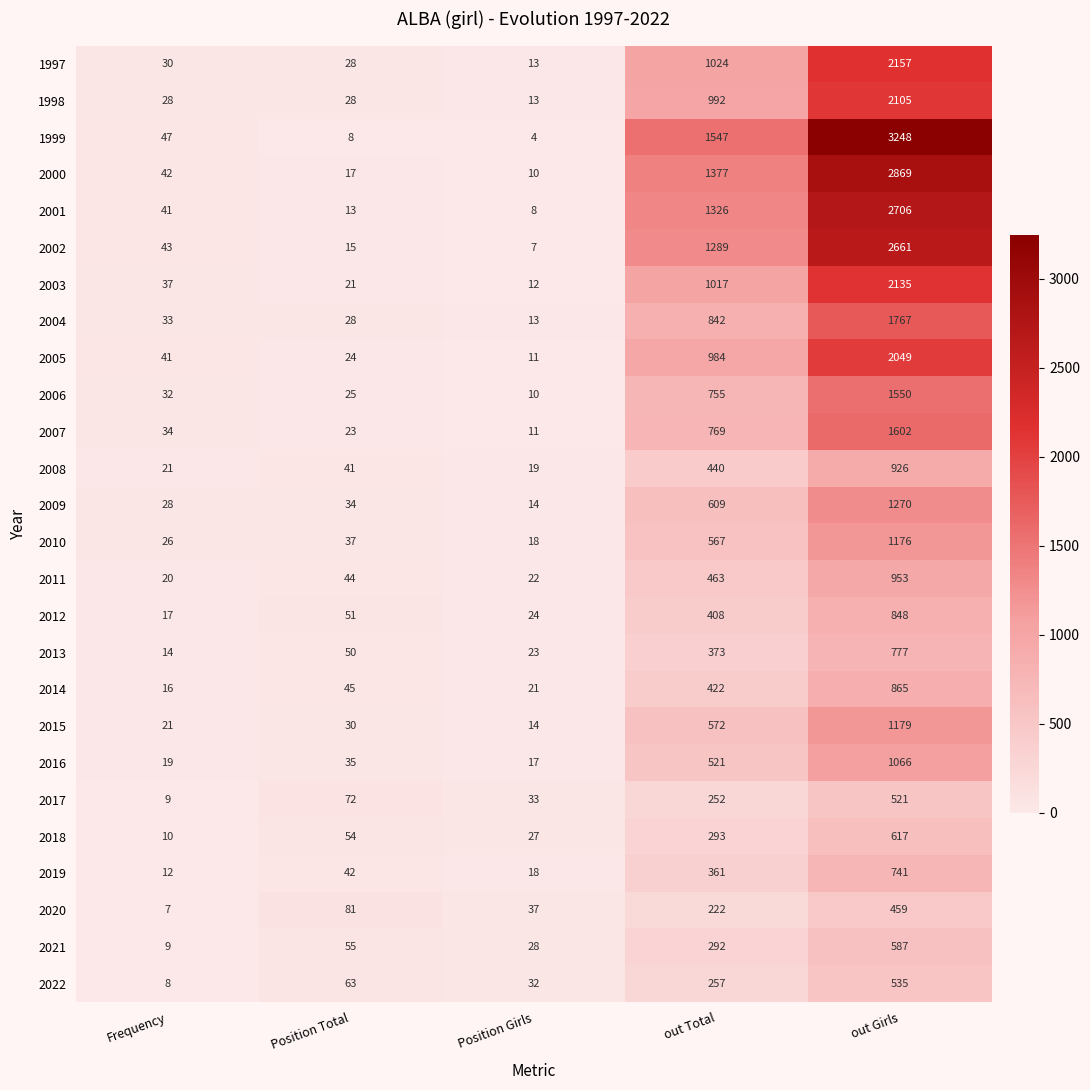

What is the difference between the highest and lowest values at Position Total?

73